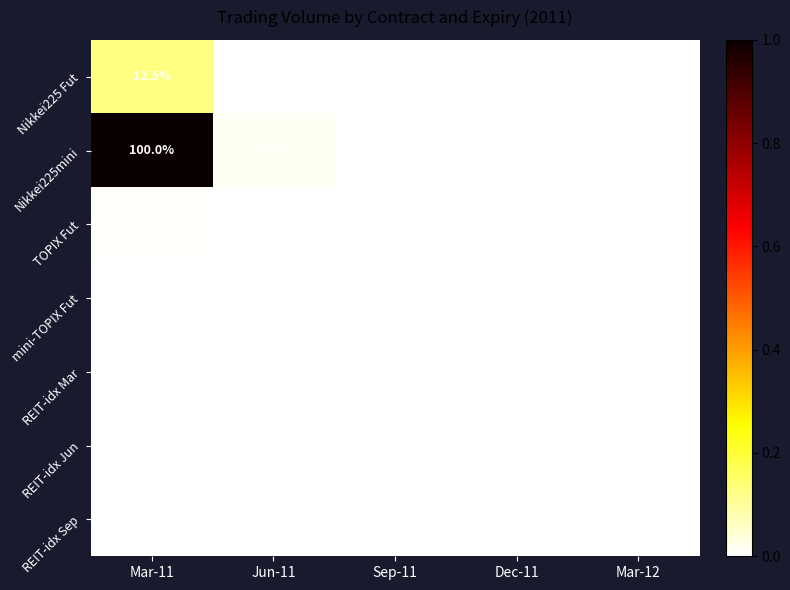

Between Mar-11 and Jun-11, which series saw the biggest shift?

Nikkei225mini